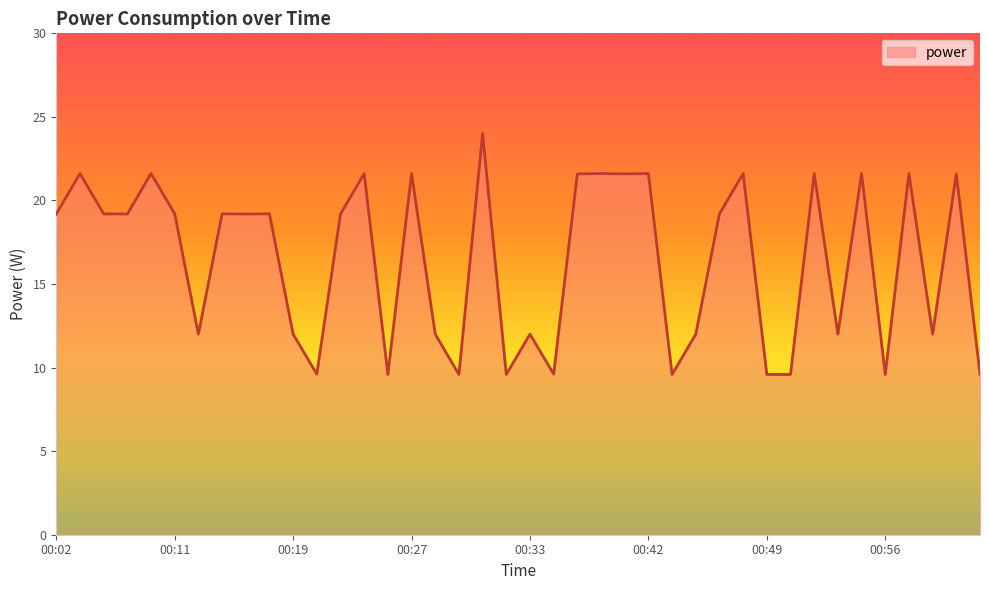

What is the difference between the maximum and minimum values?

14.4